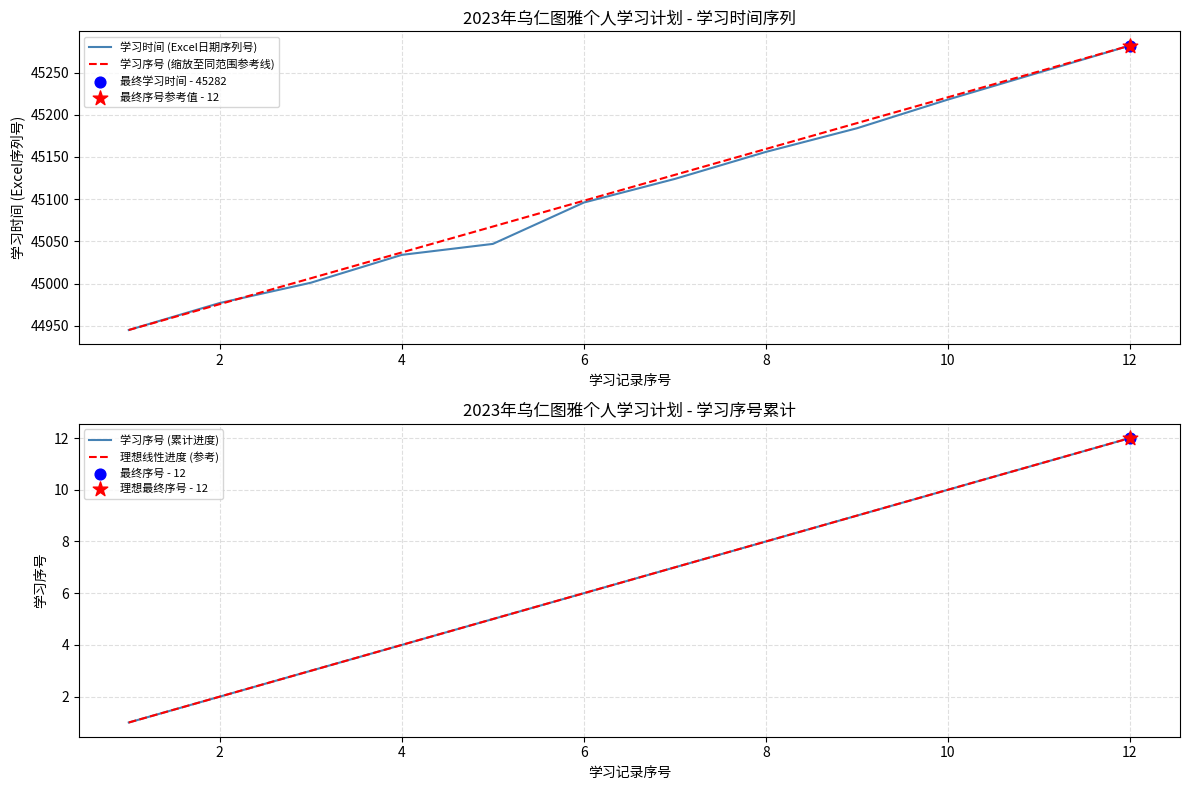

What are all the series names shown in the legend?

学习时间 (Excel日期序列号), 学习序号 (缩放至同范围参考线), 学习序号 (累计进度), 理想线性进度 (参考)